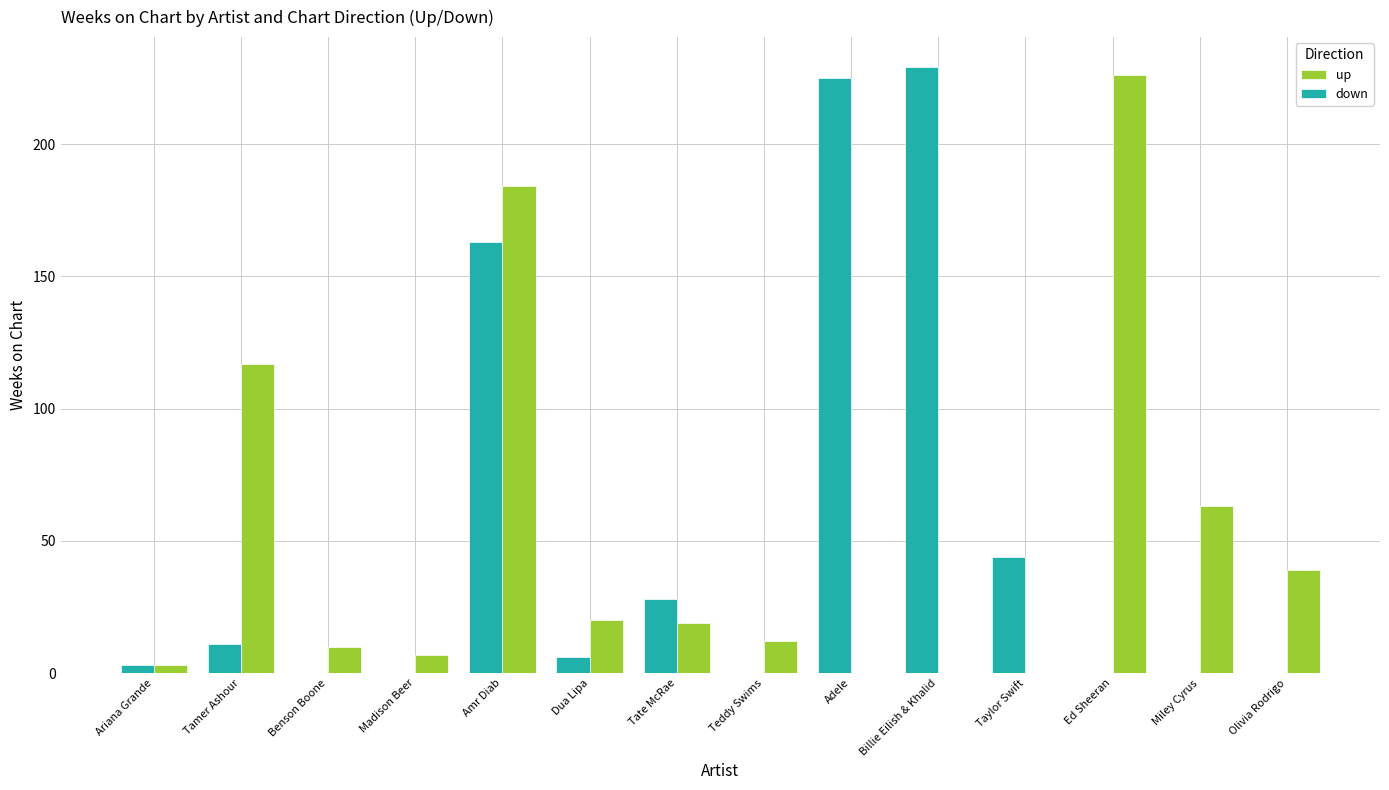

How many groups of bars are there?

14